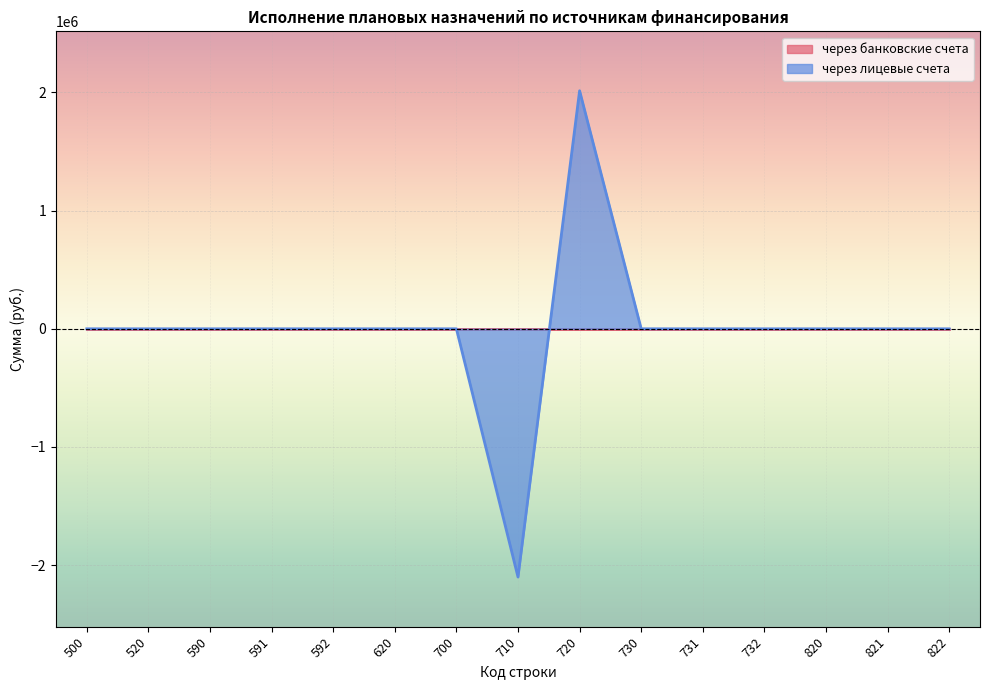

What is the smallest value displayed?

-2100096.5